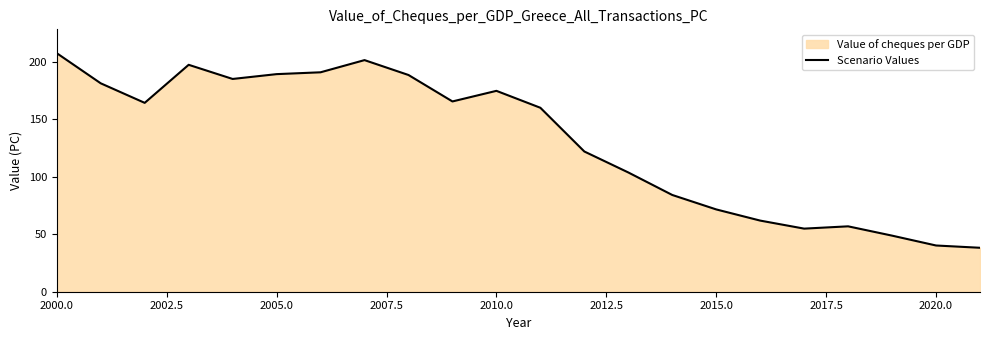

Which label corresponds to the largest value in the chart?

2000.0